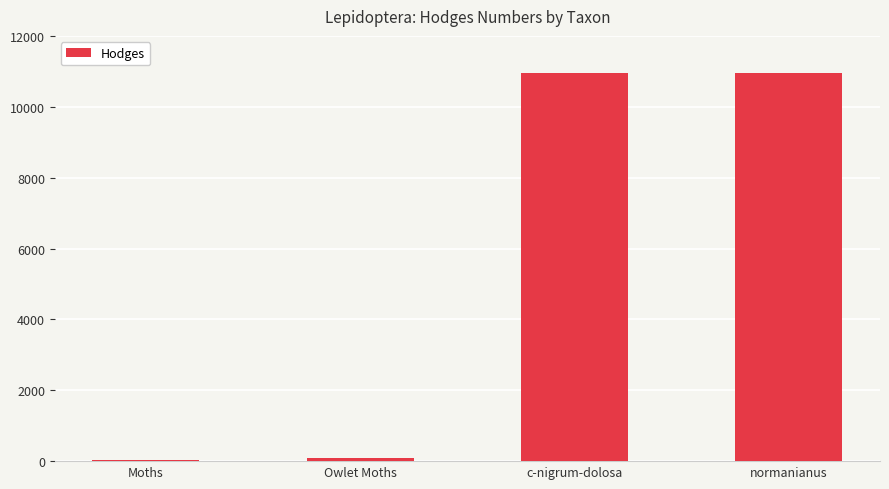

What is the sum of all values?

22007.5